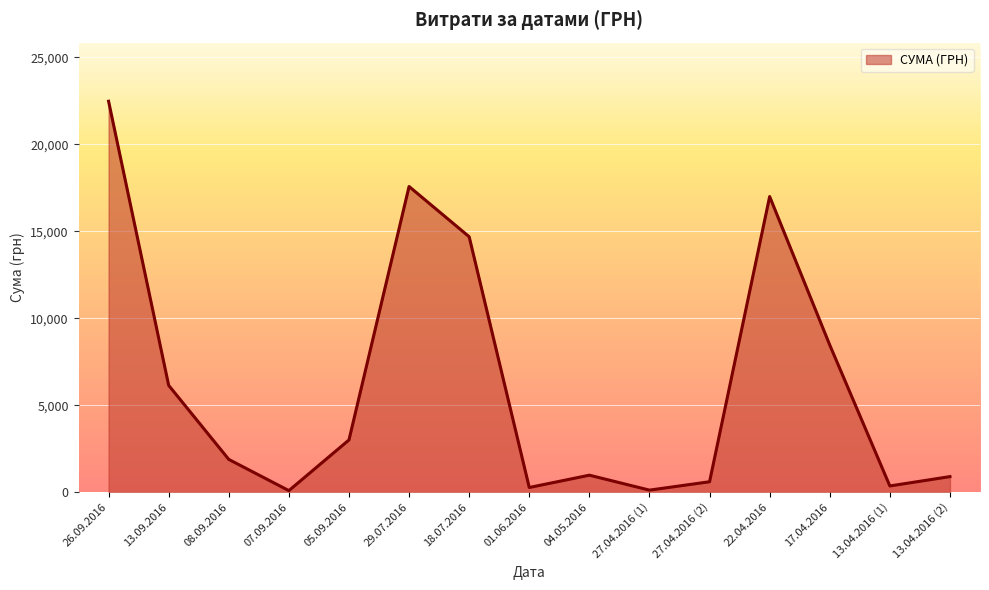

How many lines are shown in the chart?

1